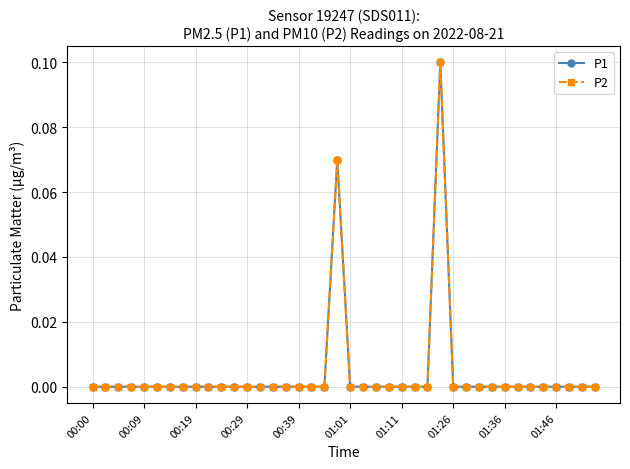

Is this an area chart (filled region under the line)?

No